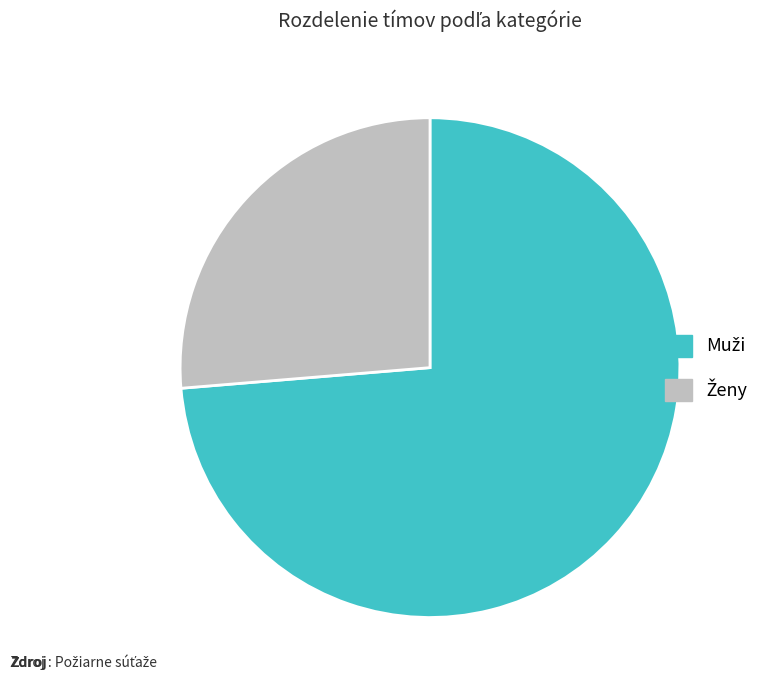

Is there a majority slice in this chart?

Yes